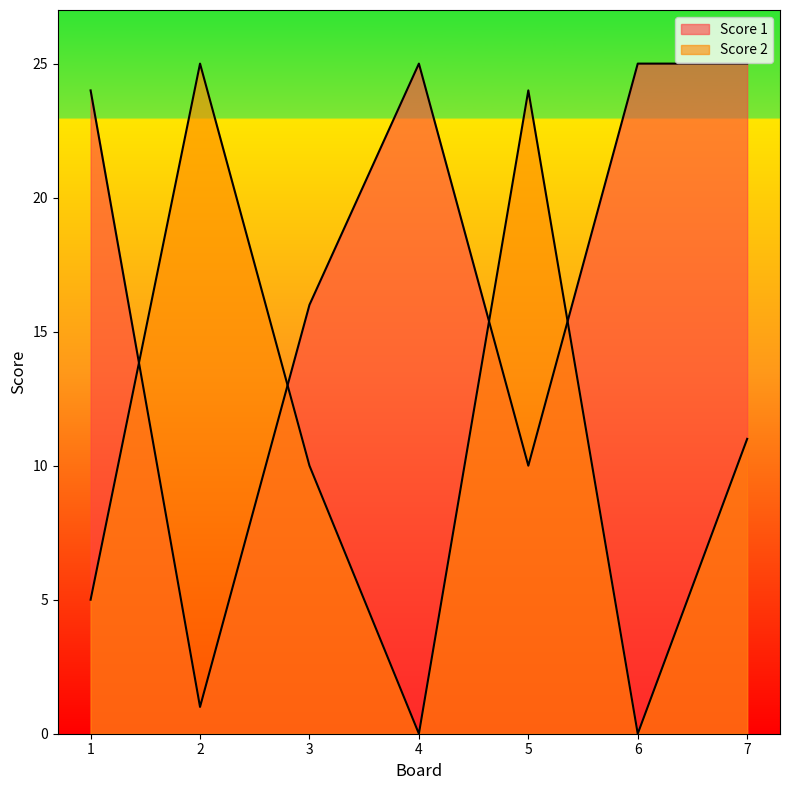

List the series in order of their overall mean, highest first.

Score 1, Score 2